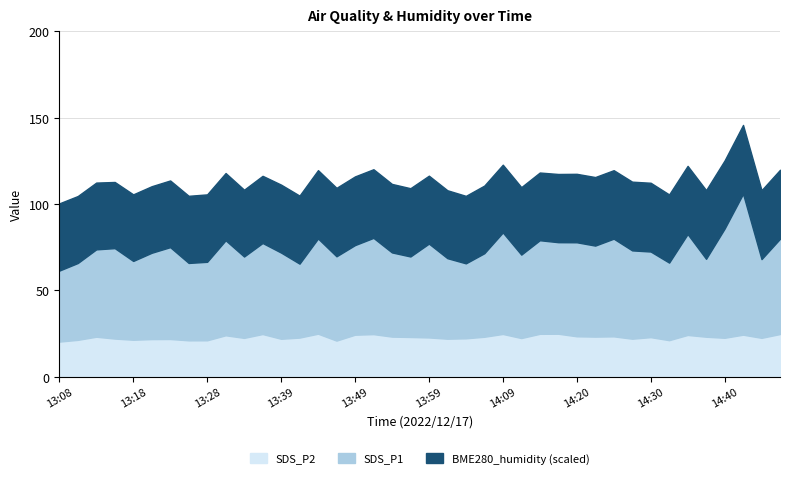

Does the chart display data point markers on the line(s)?

No